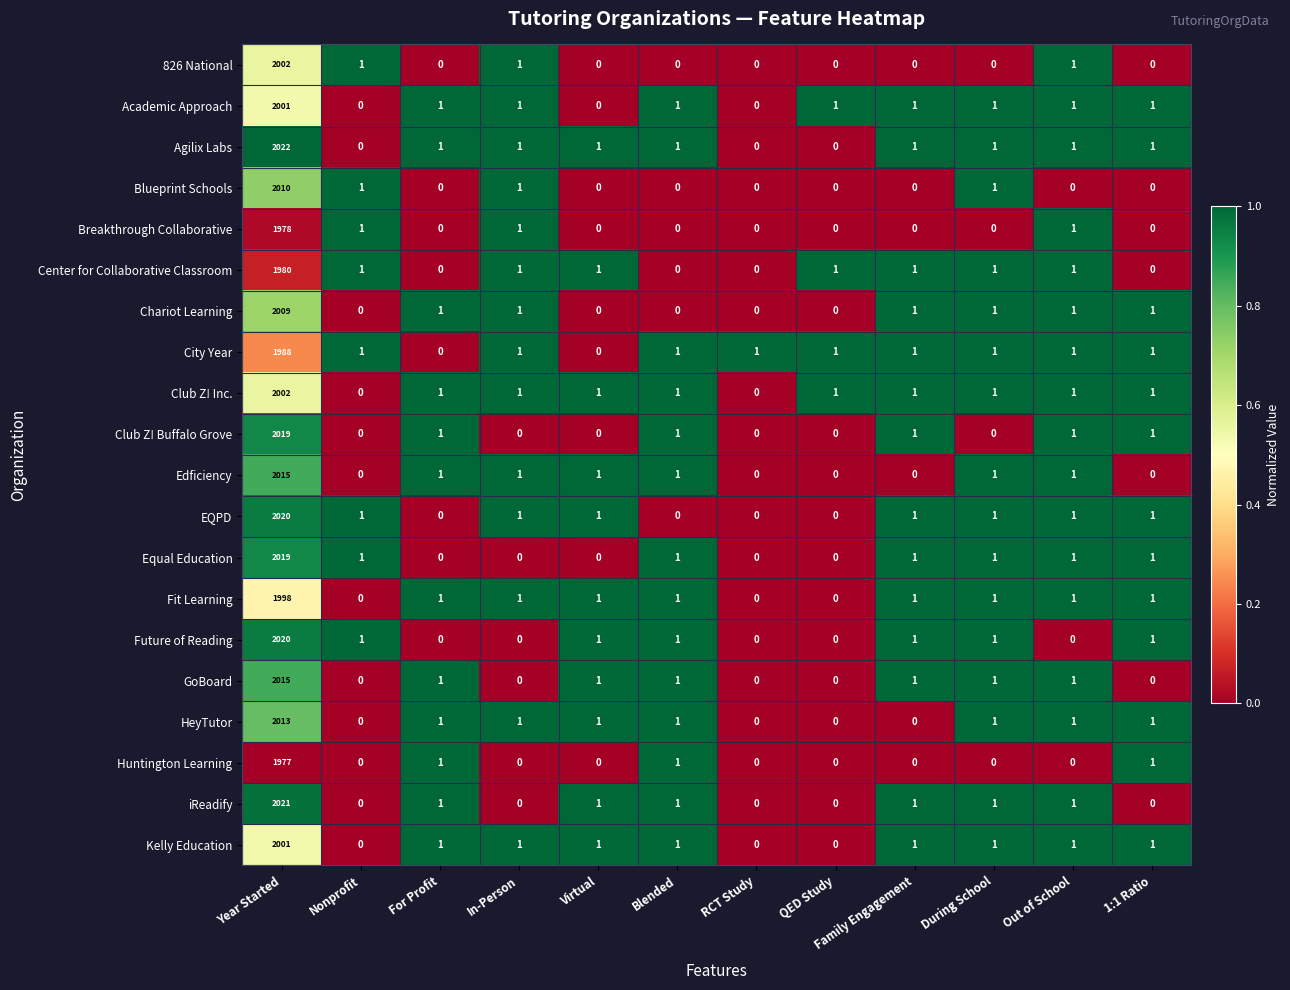

What is the difference between the highest and lowest values at Year Started?

45